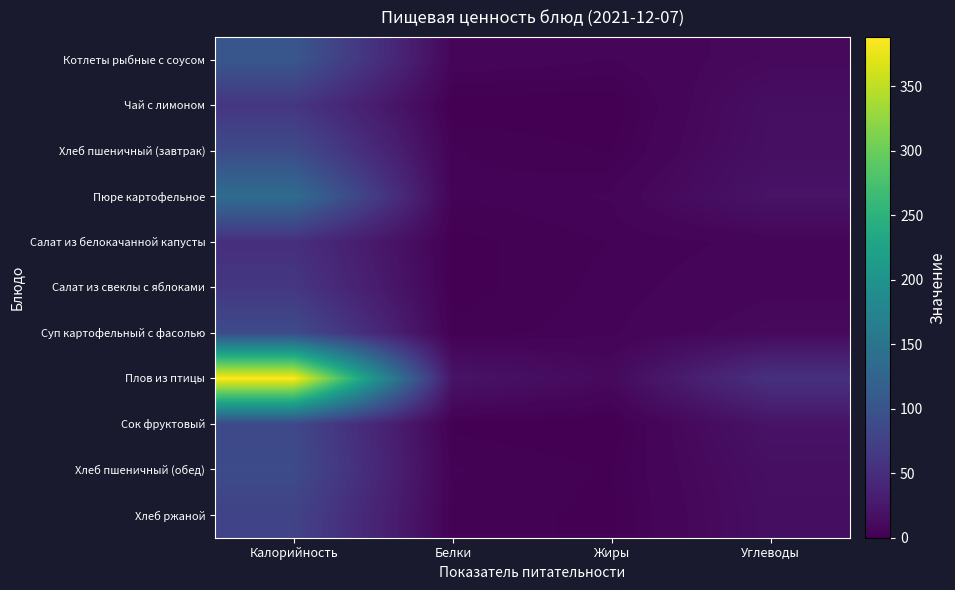

Which series changed the most between Калорийность and Жиры?

Плов из птицы